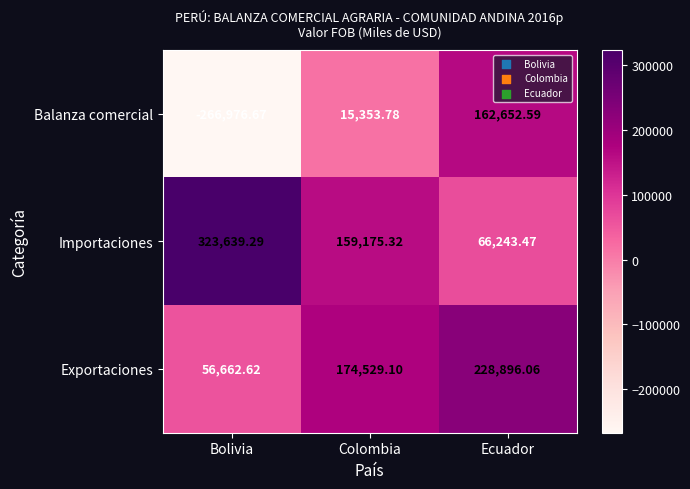

How many values in the Importaciones series exceed 159175?

2